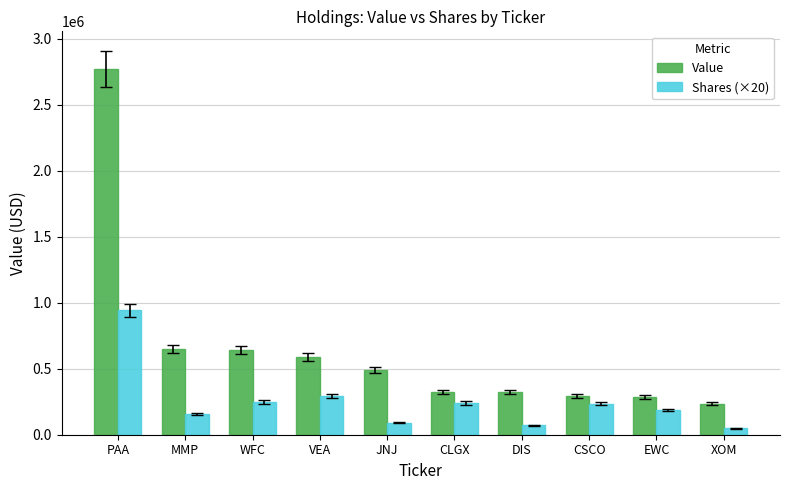

What is the difference between the maximum and minimum values in the Shares (×20) series?

891900